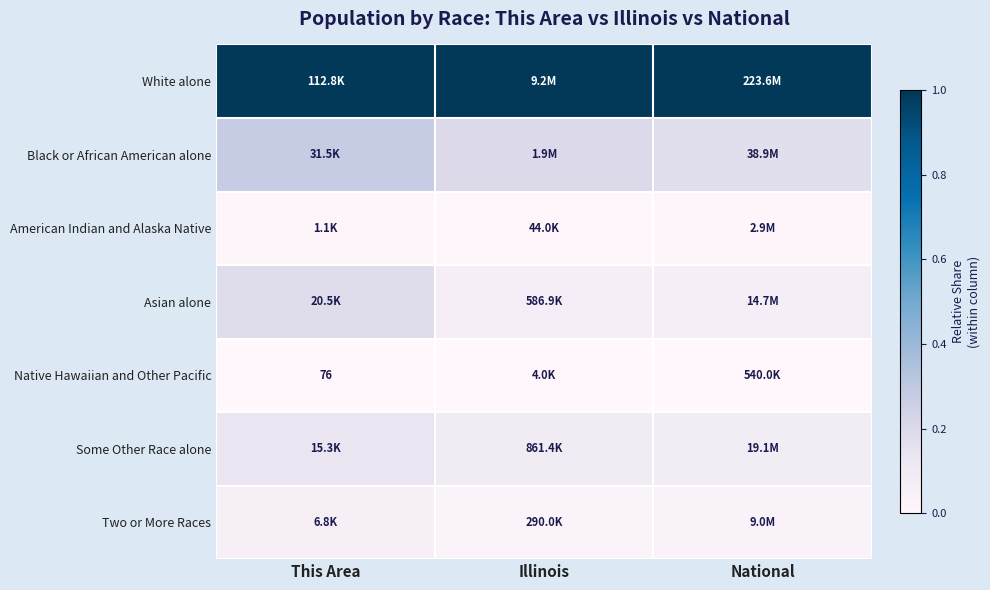

Rank the series at National from lowest to highest value.

Native Hawaiian and Other Pacific, American Indian and Alaska Native, Two or More Races, Asian alone, Some Other Race alone, Black or African American alone, White alone